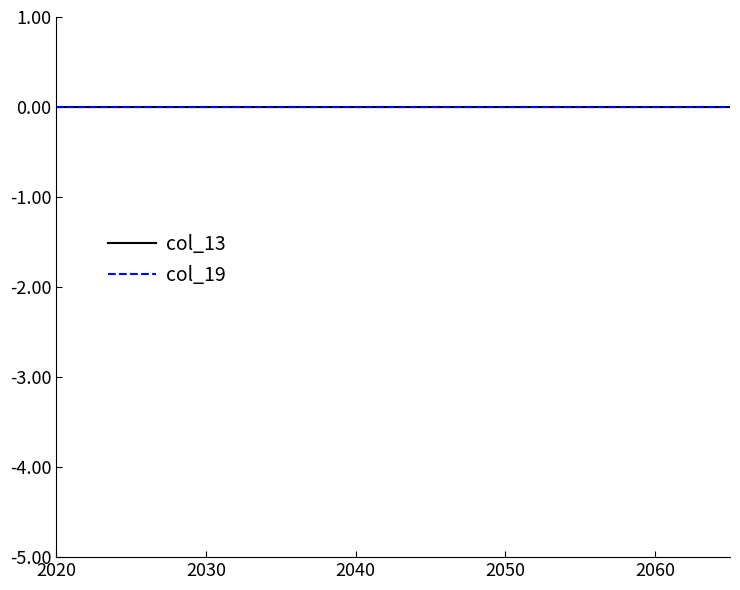

Which series has the largest range (max minus min)?

col_13